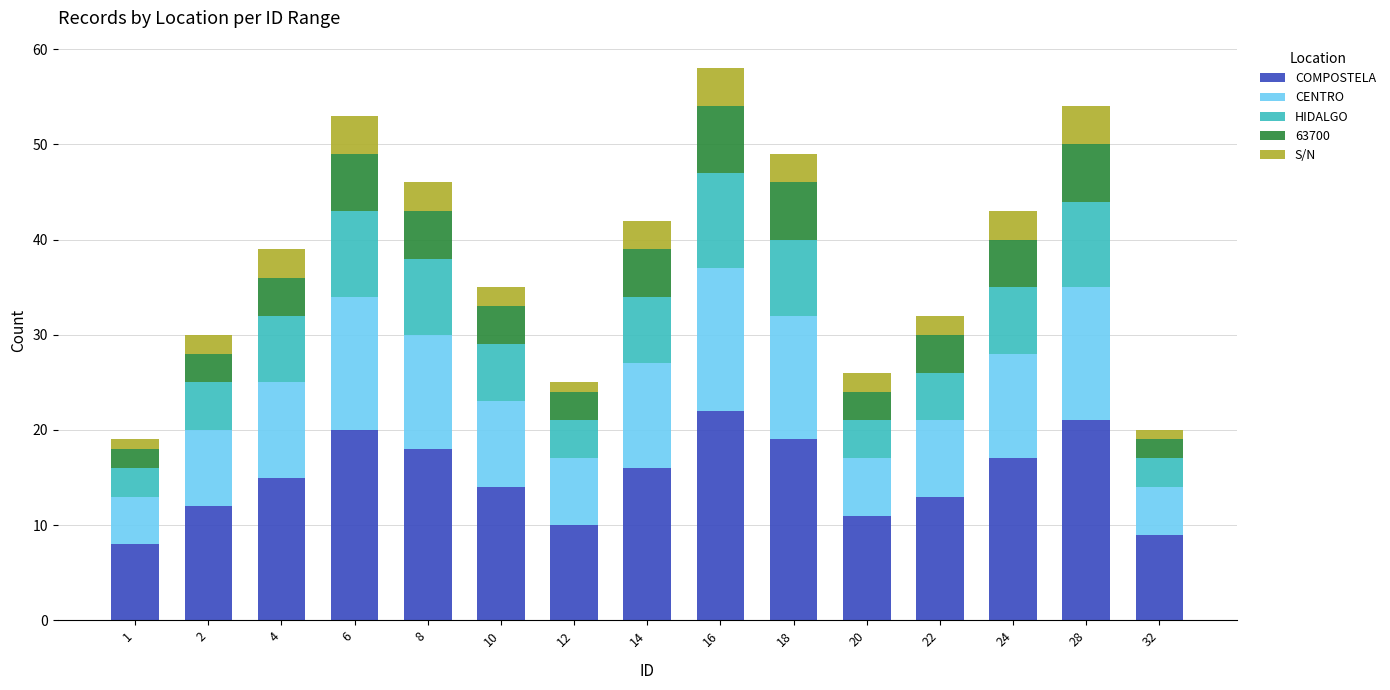

What is the average value of the COMPOSTELA series?

15